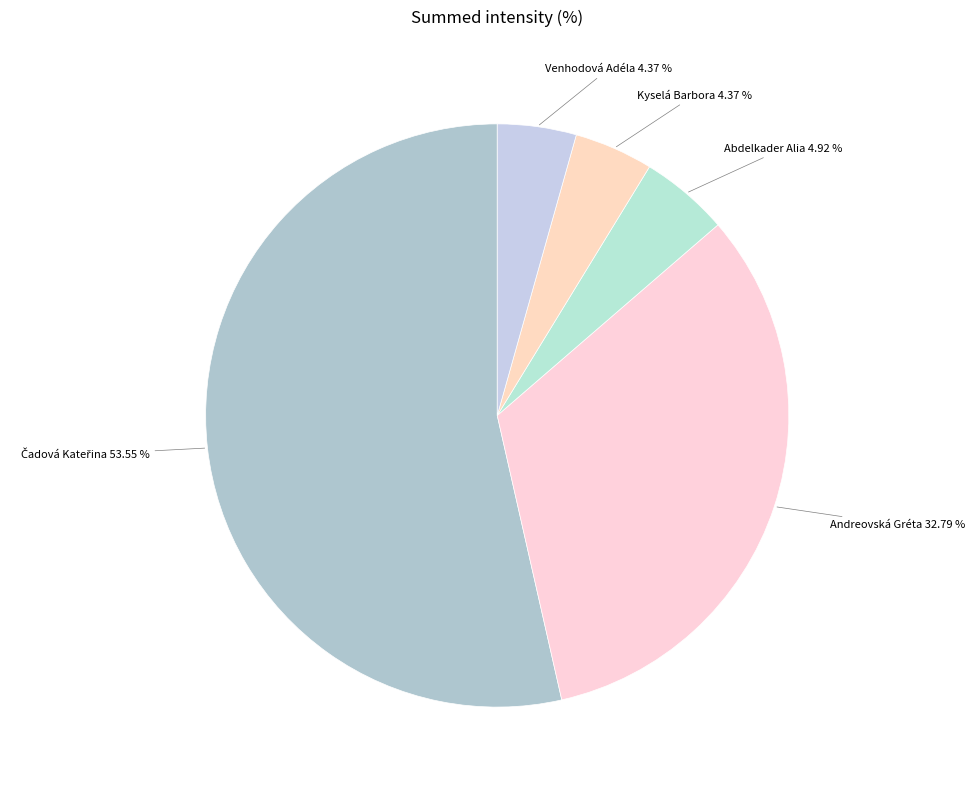

What is the ratio of the value at Venhodová Adéla to the value at Abdelkader Alia?

0.9